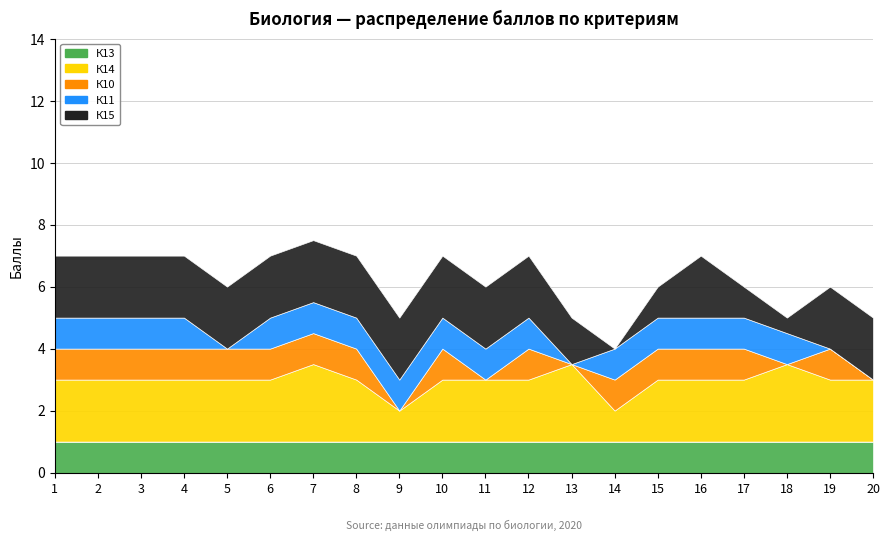

List the labels in order of К10 value, smallest first.

9, 11, 13, 18, 20, 1, 2, 3, 4, 5, 6, 7, 8, 10, 12, 14, 15, 16, 17, 19